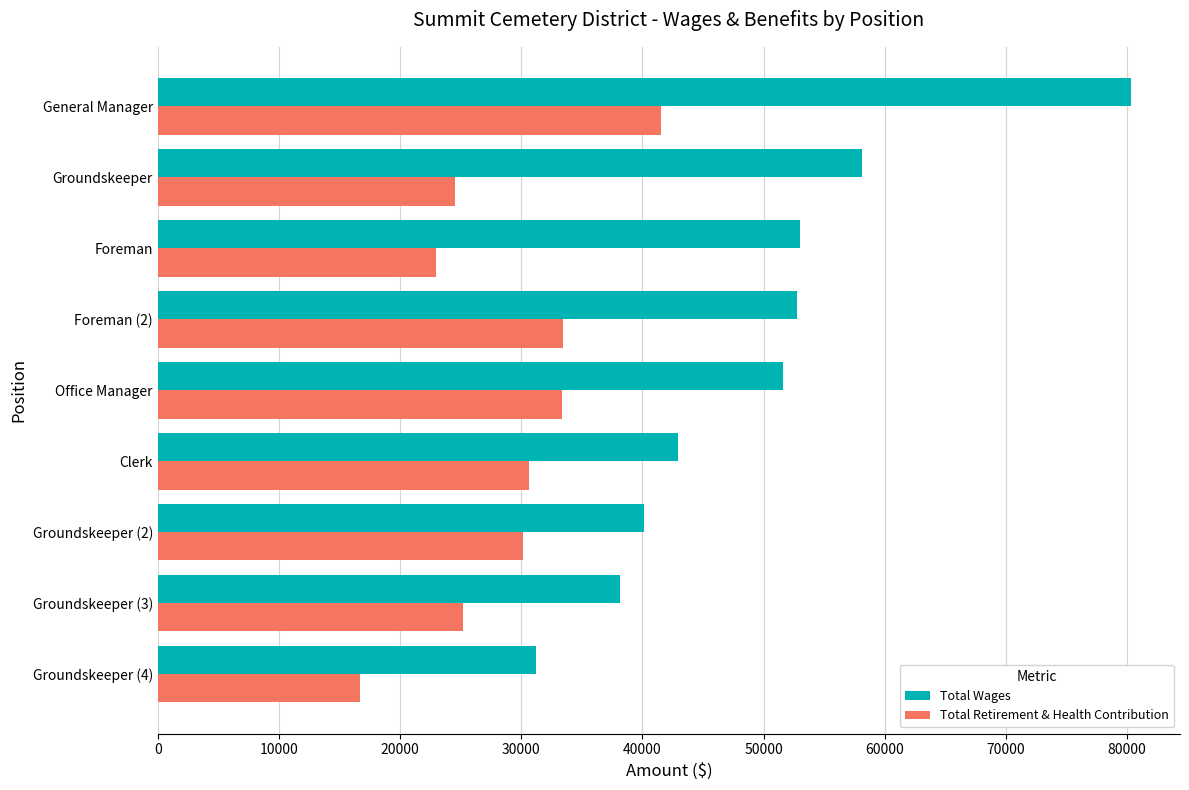

The Total Retirement & Health Contribution series shows 24553 at Groundskeeper. True or false?

True